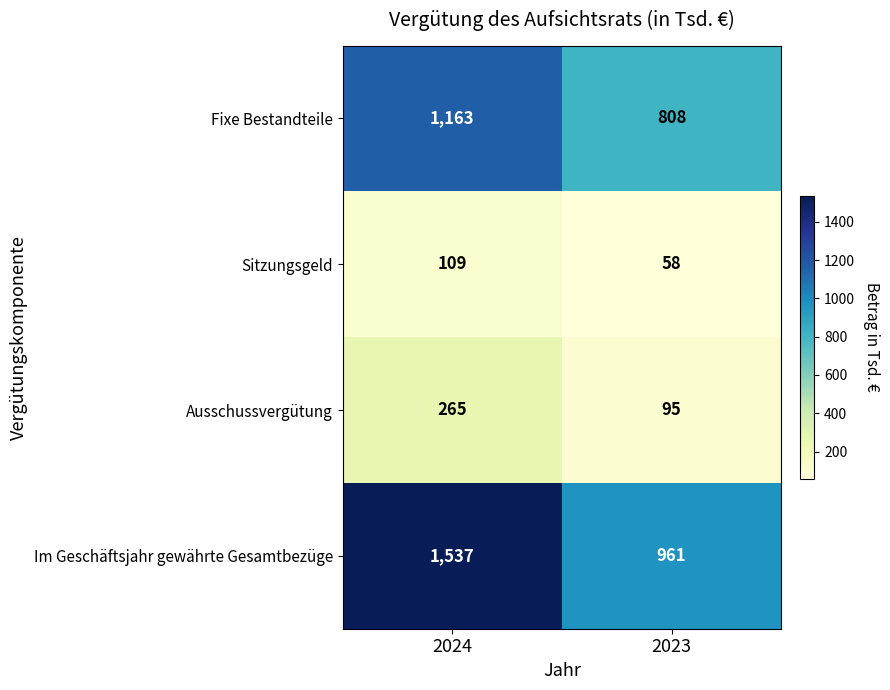

Where is Sitzungsgeld nearest to the value 83?

2023